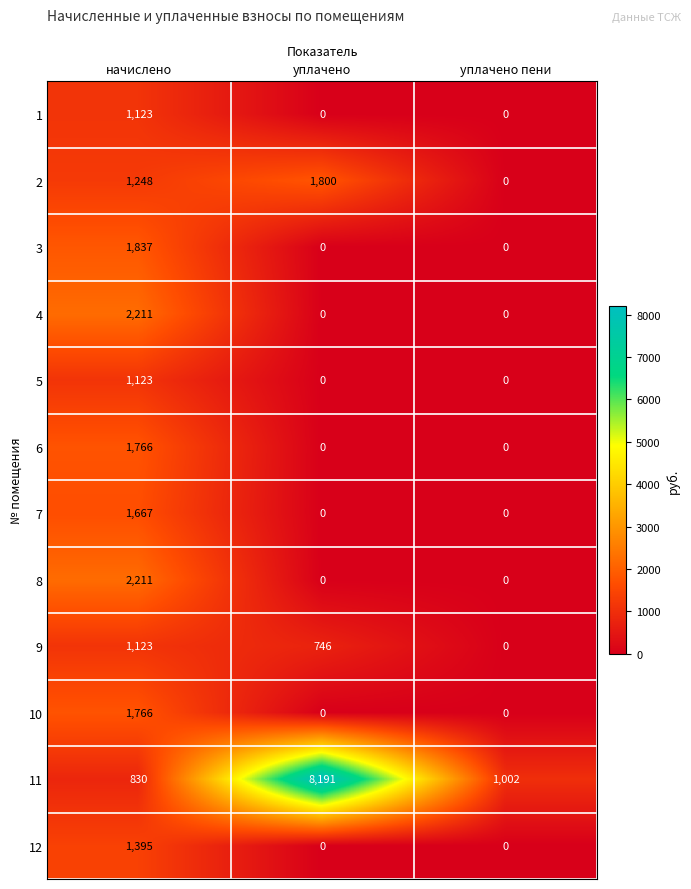

What is the maximum value shown in the chart?

8191